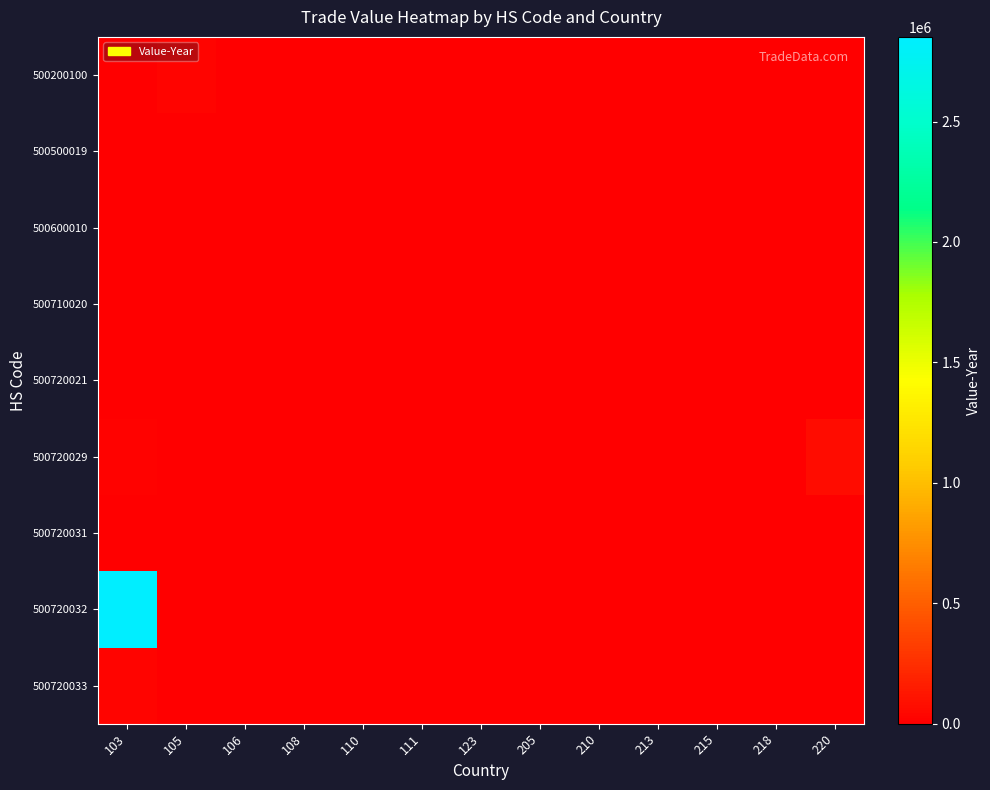

Which series has the largest range (max minus min)?

500720032